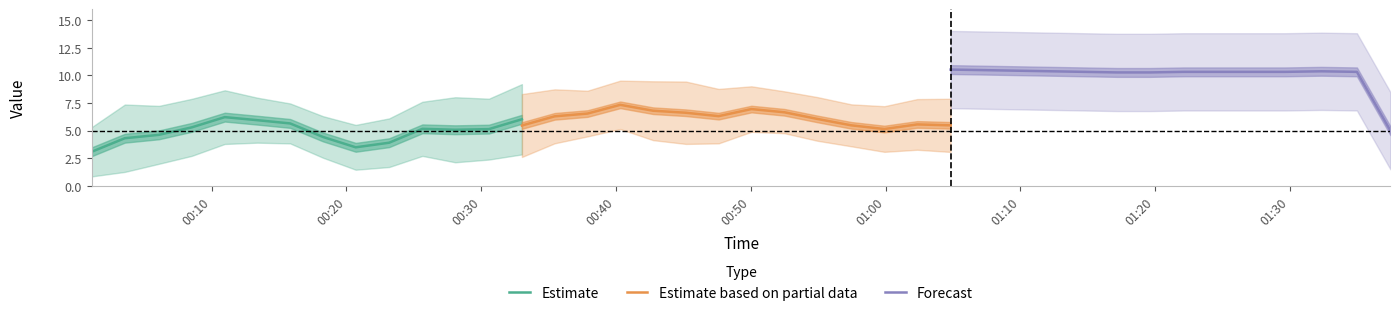

At how many categories does at least one series exceed 8?

13